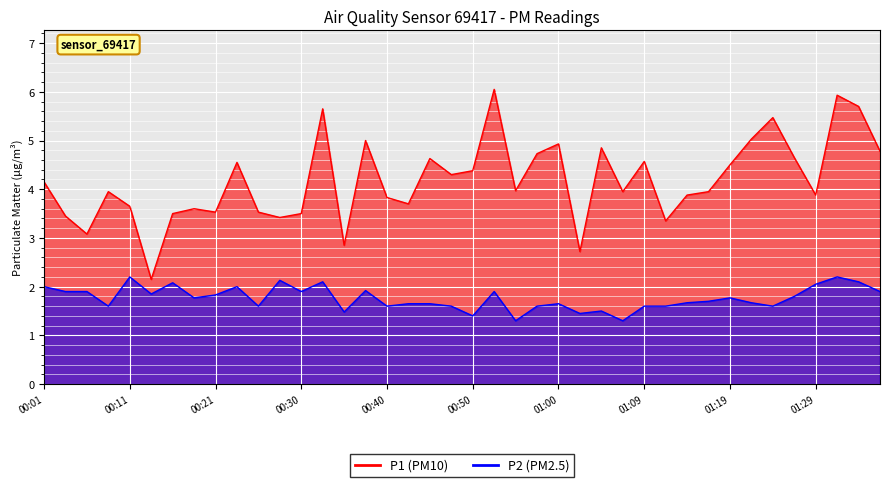

Reading left to right, transcribe all the data shown in this chart.

P1: 4.2	3.5	3.1	4.0	3.6	2.1	3.5	3.6	3.5	4.5	3.5	3.4	3.5	5.7	2.9	5.0	3.8	3.7	4.6	4.3	4.4	6.0	4.0	4.7	4.9	2.7	4.8	4.0	4.6	3.4	3.9	4.0	4.5	5.0	5.5	4.7	3.9	5.9	5.7	4.8
P2: 2.0	1.9	1.9	1.6	2.2	1.9	2.1	1.8	1.8	2.0	1.6	2.1	1.9	2.1	1.5	1.9	1.6	1.6	1.6	1.6	1.4	1.9	1.3	1.6	1.6	1.4	1.5	1.3	1.6	1.6	1.7	1.7	1.8	1.7	1.6	1.8	2.0	2.2	2.1	1.9